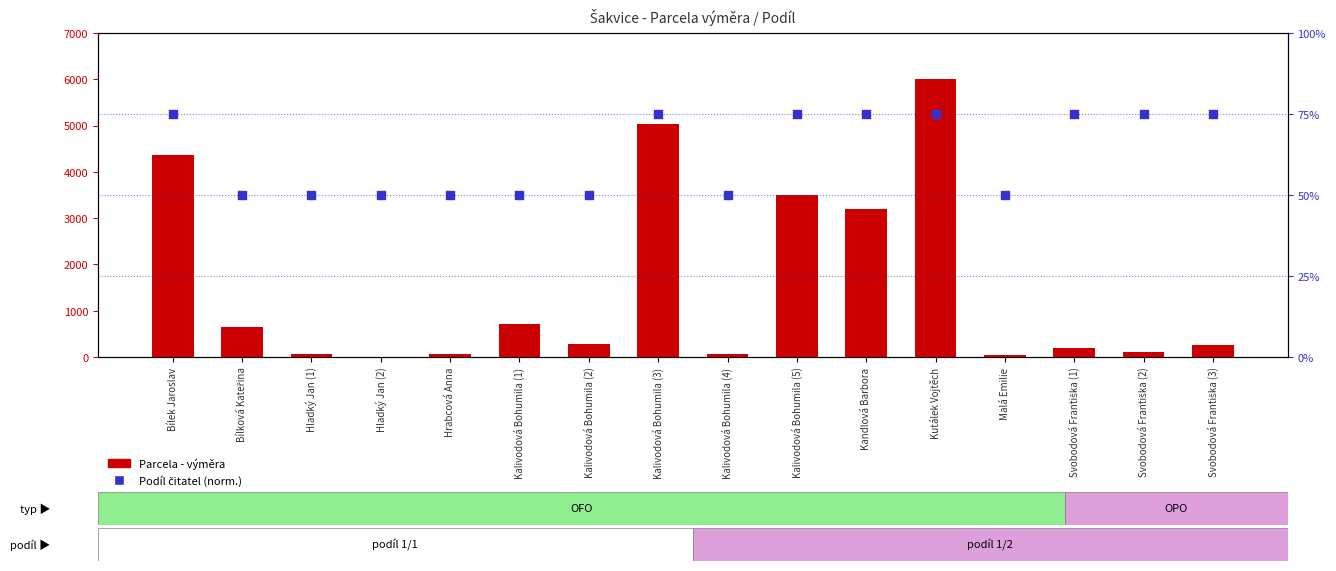

Which series has the largest total across all categories?

Parcela - výměra